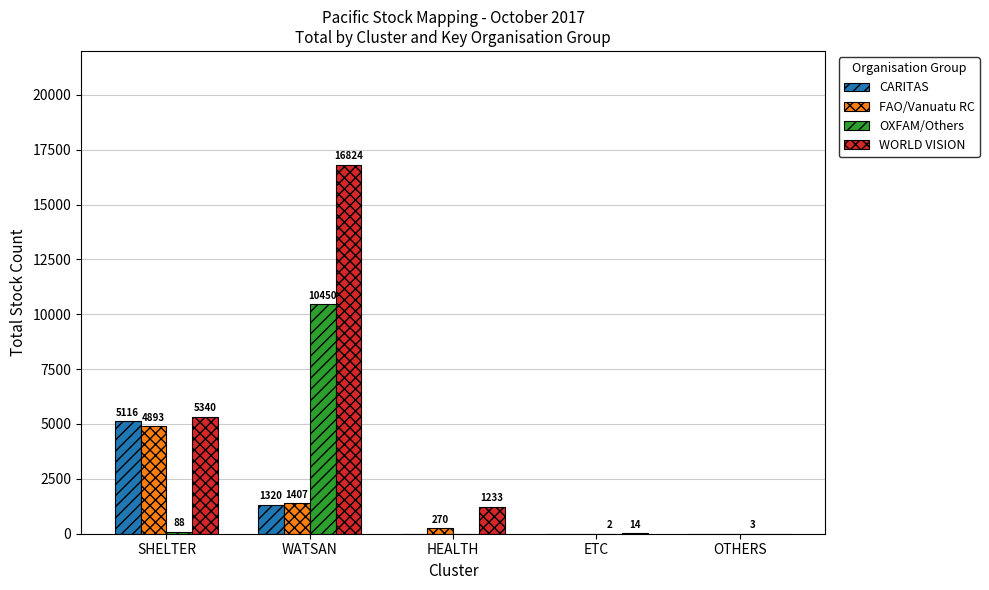

Is the value of CARITAS at HEALTH greater than the value of FAO/Vanuatu RC at WATSAN?

No